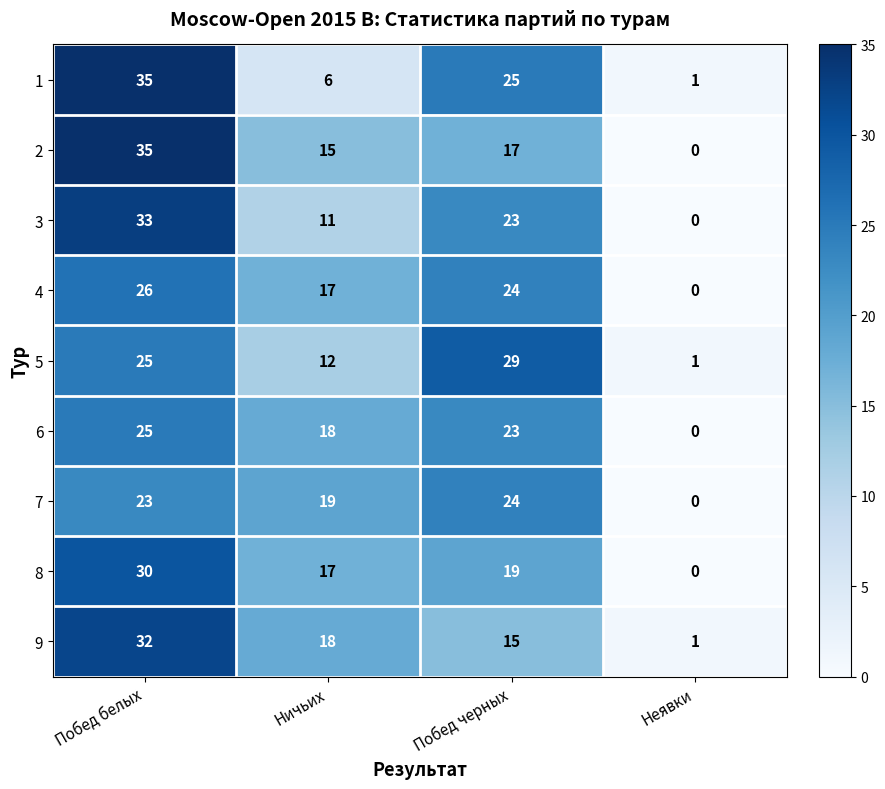

List the labels in order of 1 value, largest first.

Побед белых, Побед черных, Ничьих, Неявки